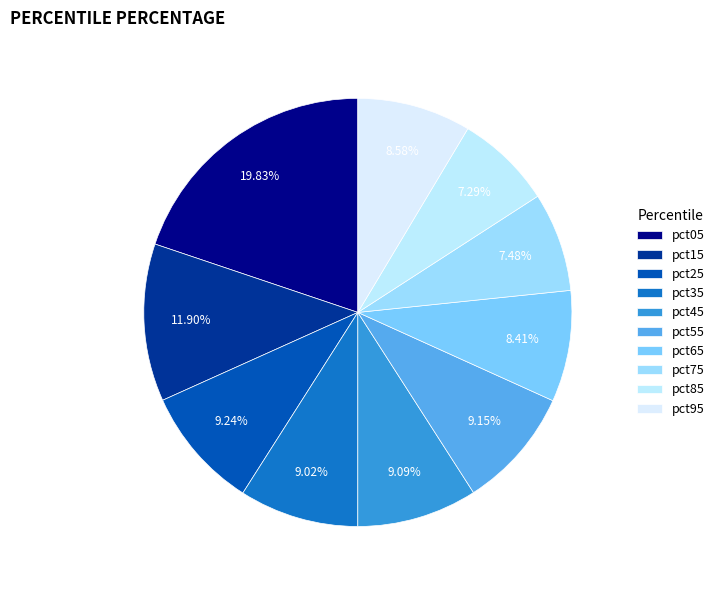

To the nearest percent, what portion does pct45 represent?

9%